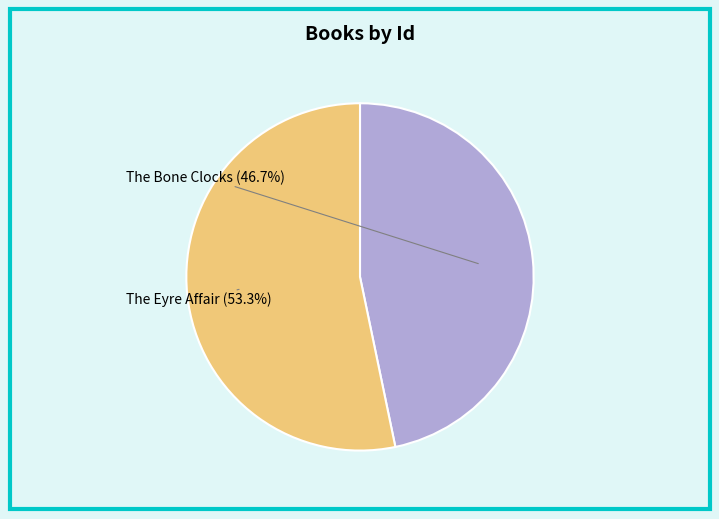

What percentage is the The Bone Clocks slice, to the nearest percent?

47%